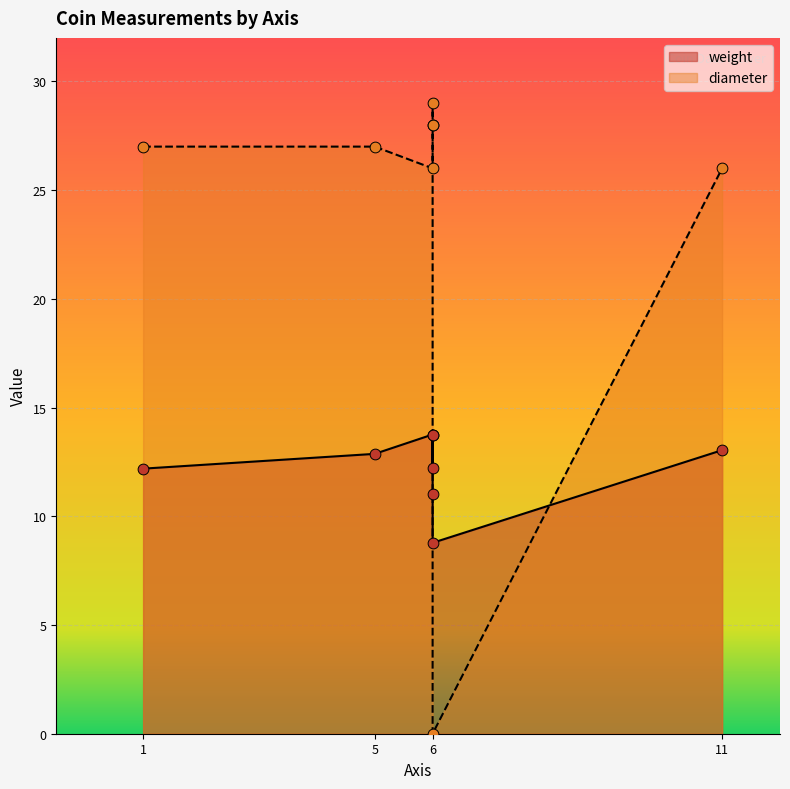

At which category is the sum across all series the highest?

6